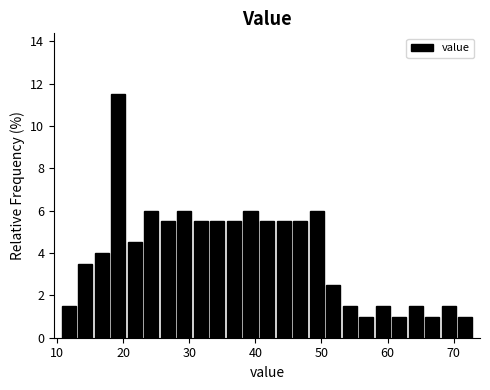

Around what value on the x-axis is the tallest bar? Give the approximate position of its centre, as read against the axis.

19